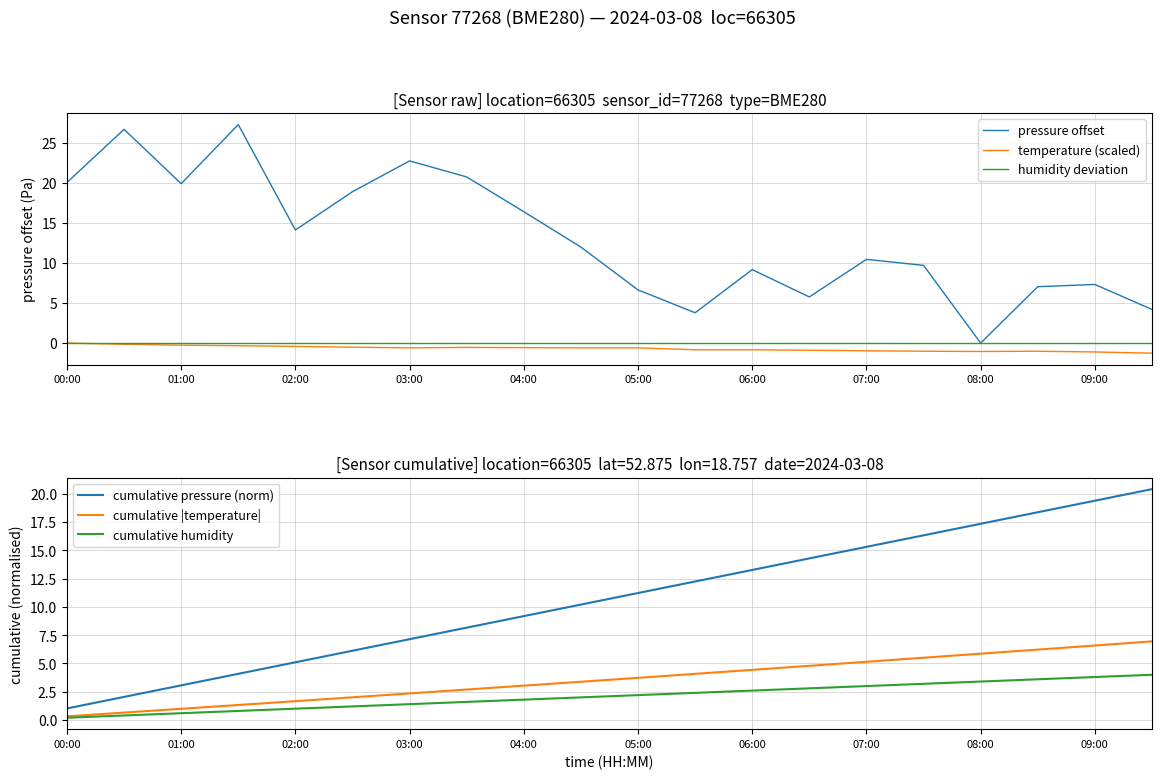

At how many categories does at least one series exceed 22?

3